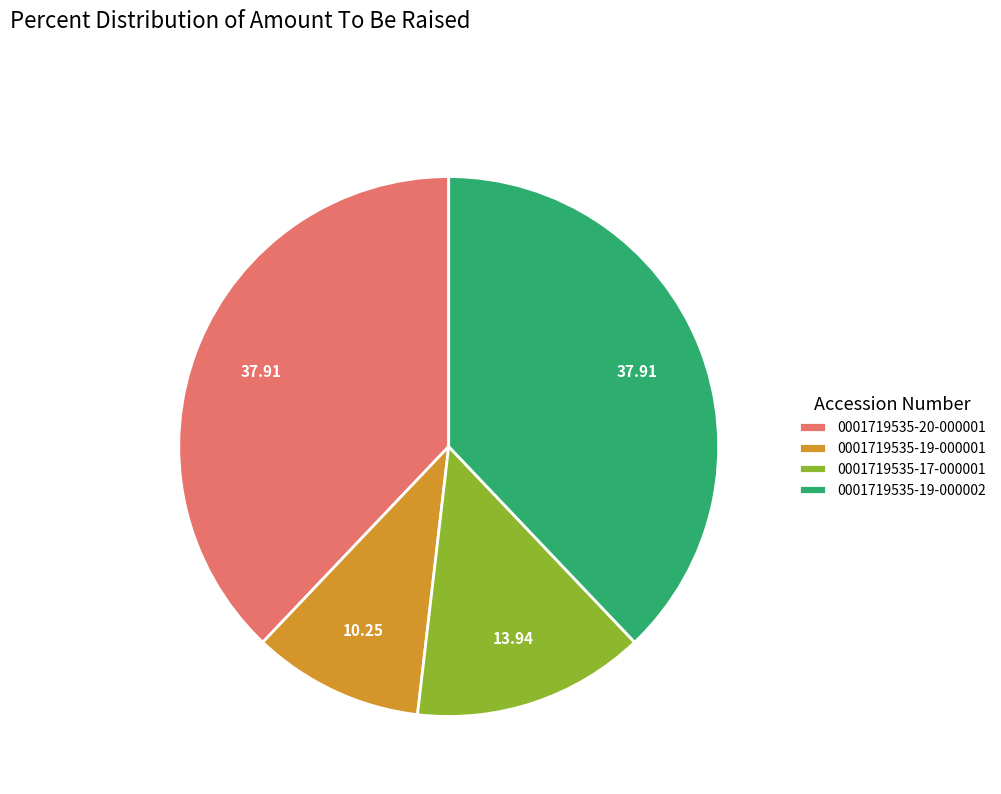

Combined, do 0001719535-19-000002 and 0001719535-20-000001 account for over 50%?

Yes